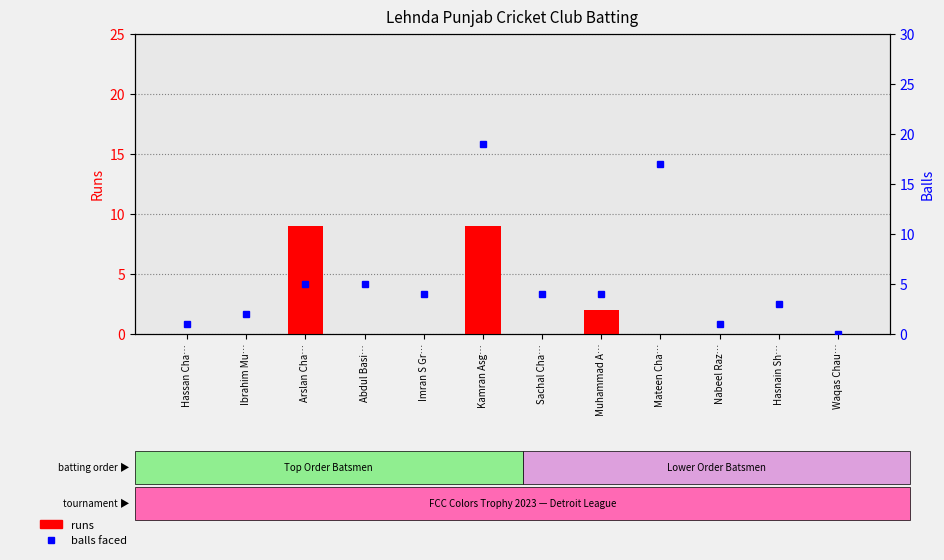

Which category has the lowest value in the runs series?

Hassan Cha…